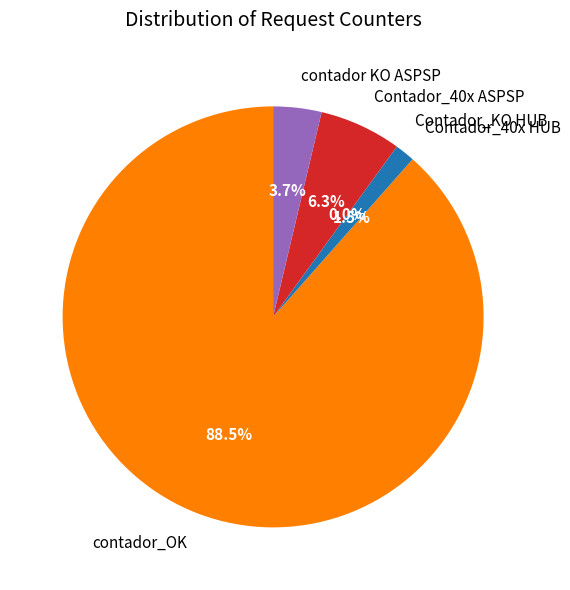

True or false: Contador_40x ASPSP accounts for 6% of the total.

True